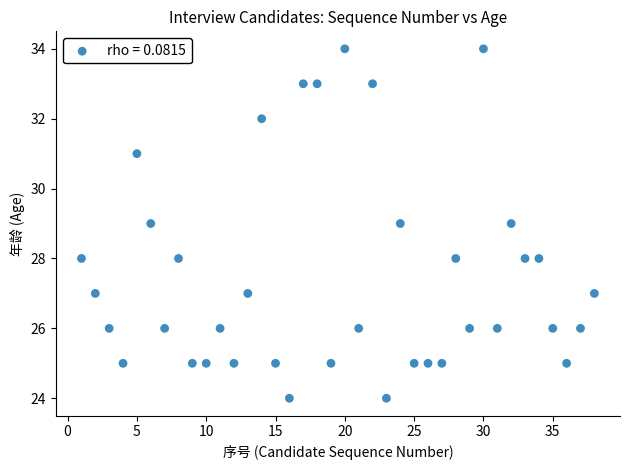

What is the range of Y values (max minus min)?

10